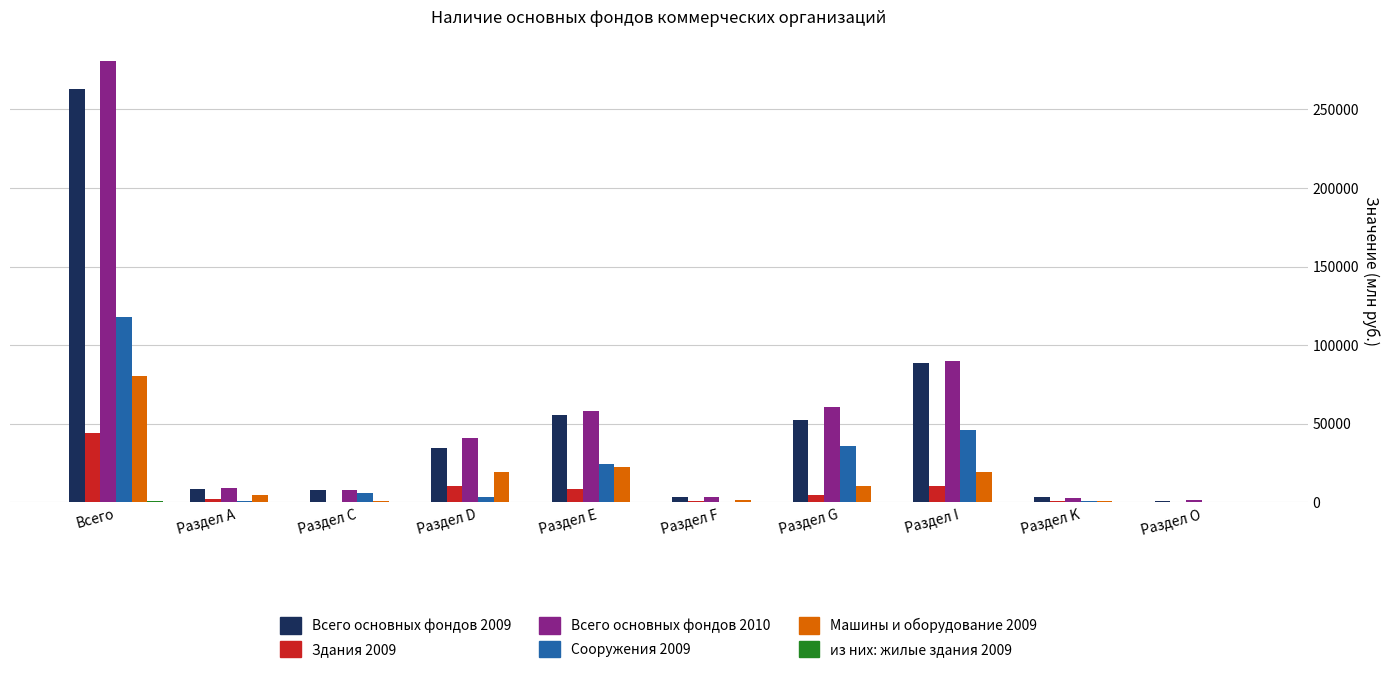

What is the highest value of the Машины и оборудование 2009 series?

80534